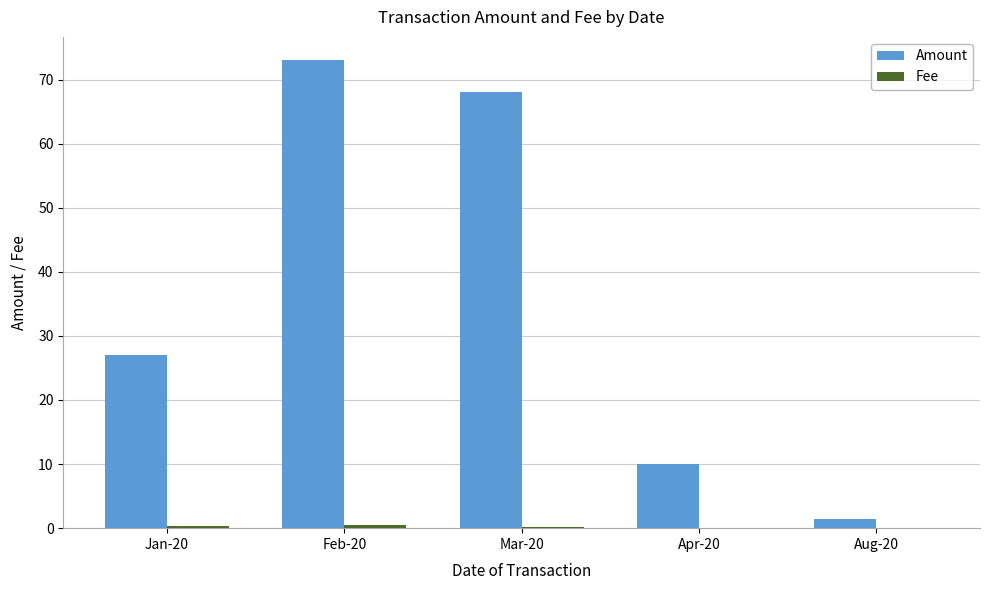

At which category is the sum across all series the highest?

Feb-20